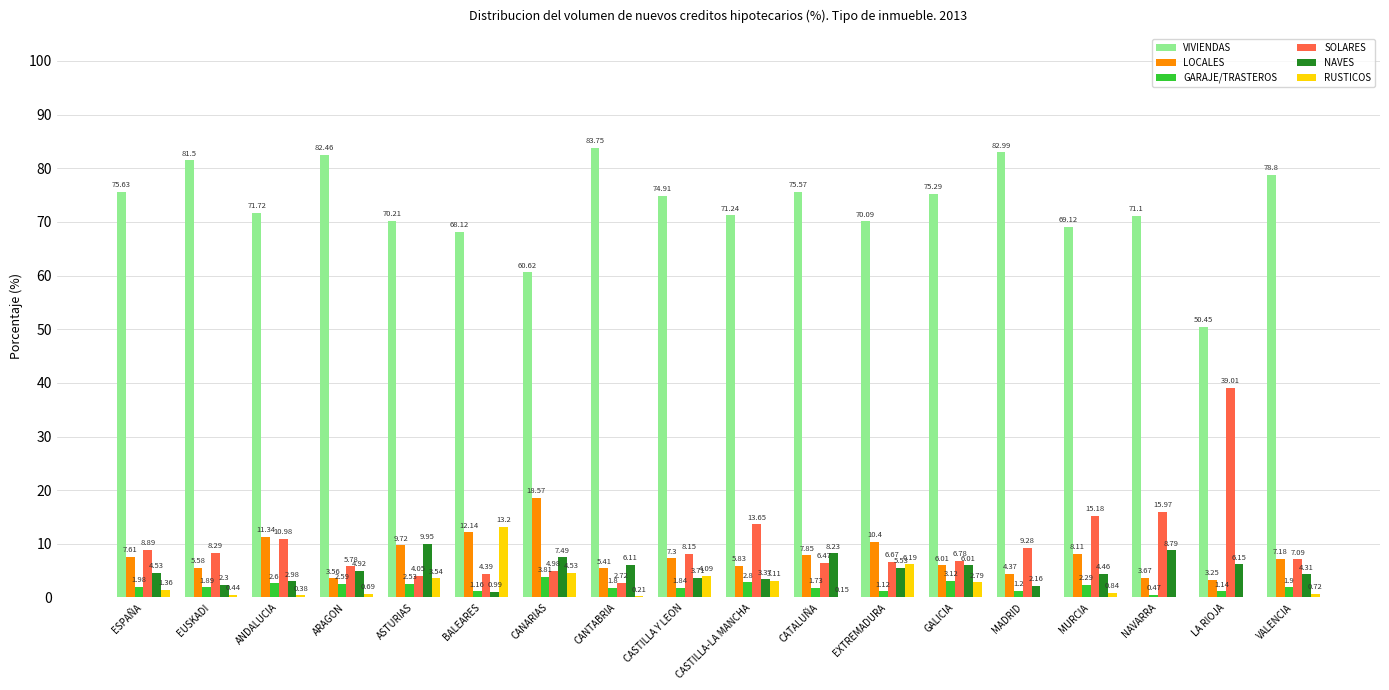

Which label corresponds to the largest value in the chart?

CANTABRIA